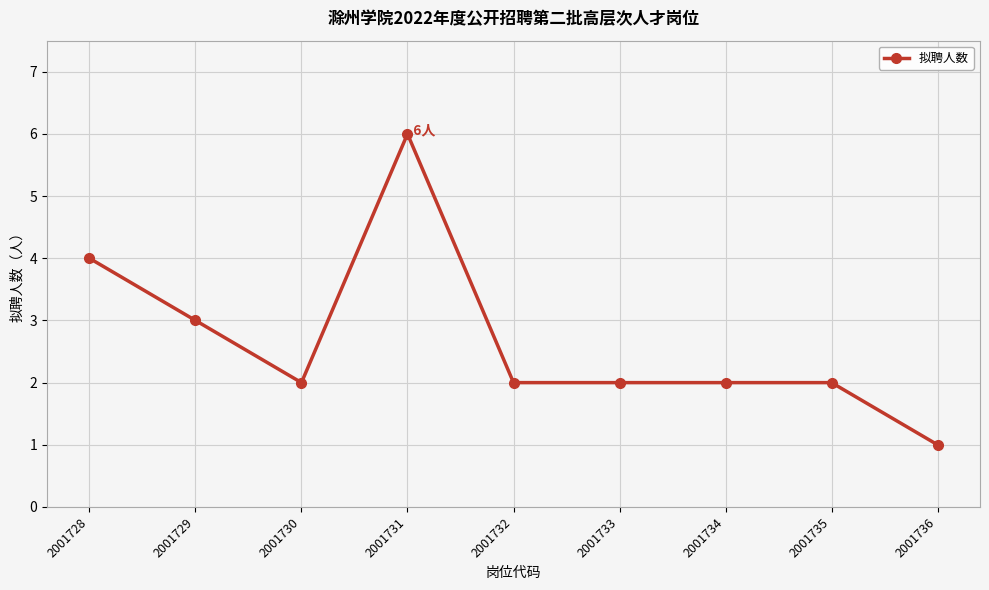

Which label corresponds to the smallest value in the chart?

2001736